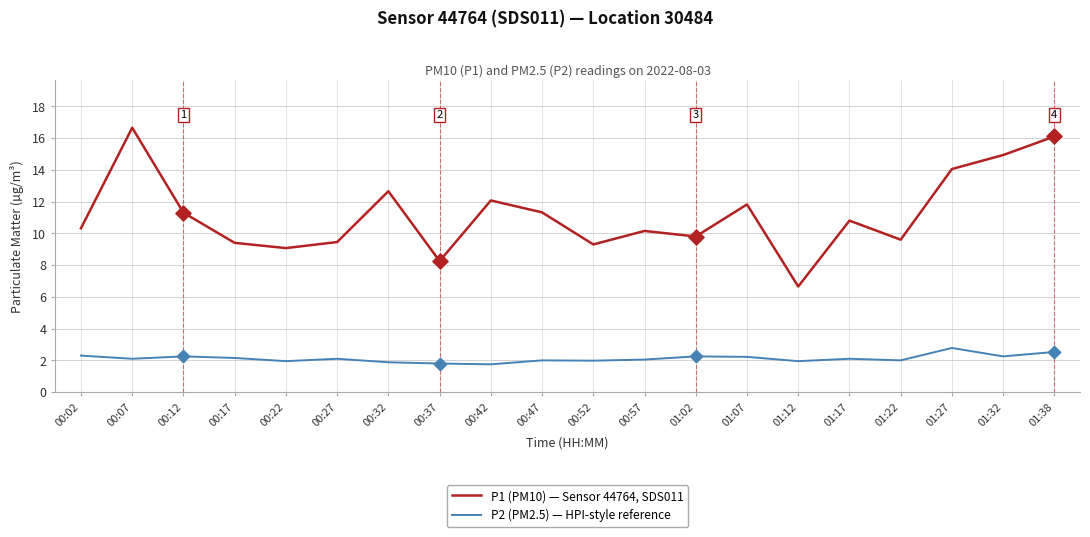

Is the value of P2 (PM2.5) — HPI-style reference at 00:22 greater than the value of P1 (PM10) — Sensor 44764, SDS011 at 01:27?

No